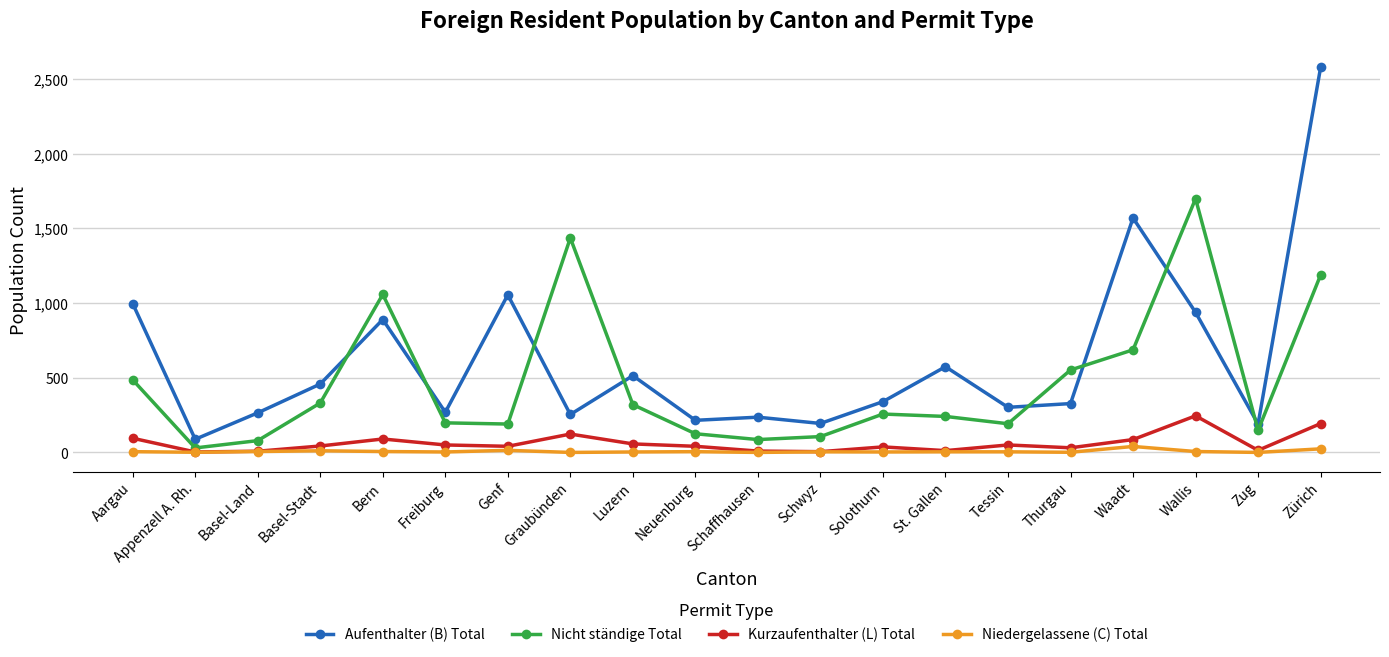

What are all the series names shown in the legend?

Aufenthalter (B) Total, Nicht ständige Total, Kurzaufenthalter (L) Total, Niedergelassene (C) Total